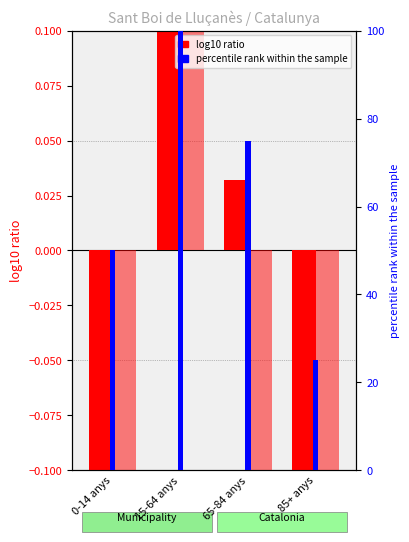

Which label corresponds to the largest value in the chart?

15-64 anys